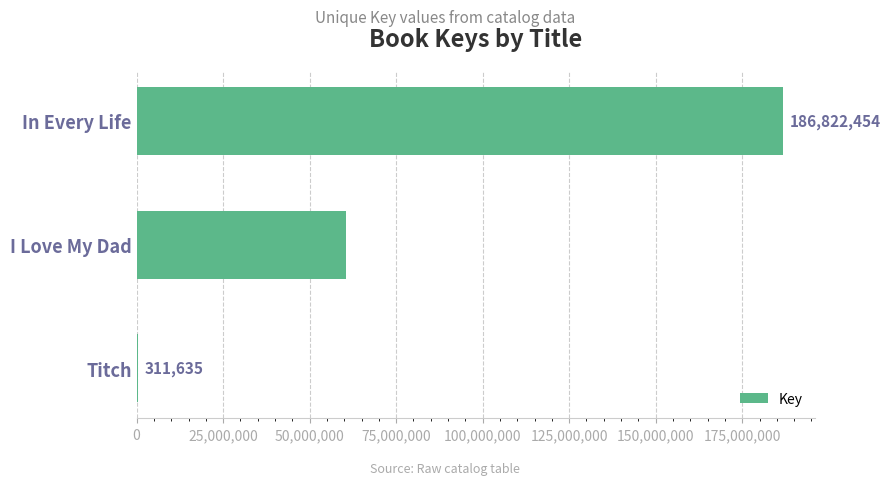

What is the sum of the values at I Love My Dad and Titch?

60901510